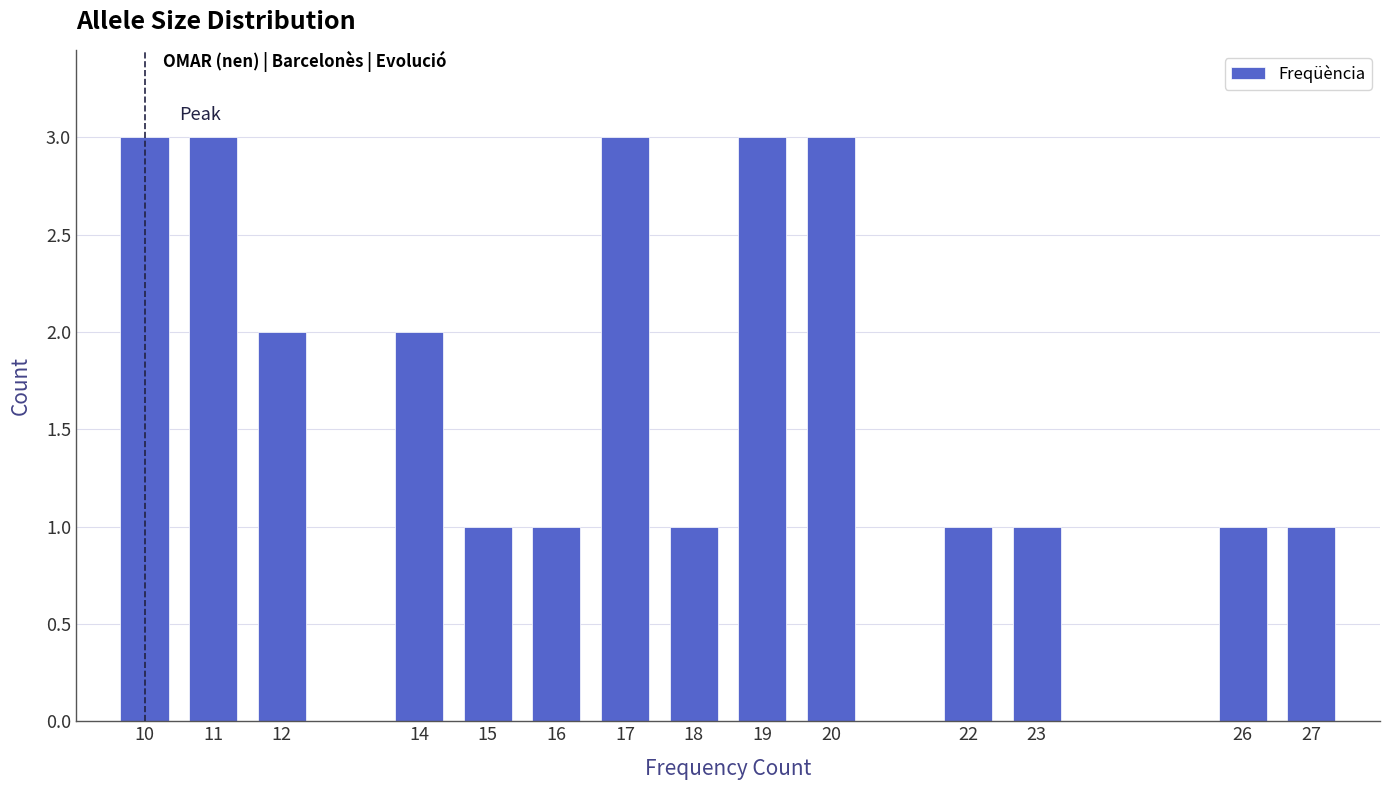

Reading left to right, extract all data points from this chart.

10=3	11=3	12=2	14=2	15=1	16=1	17=3	18=1	19=3	20=3	22=1	23=1	26=1	27=1